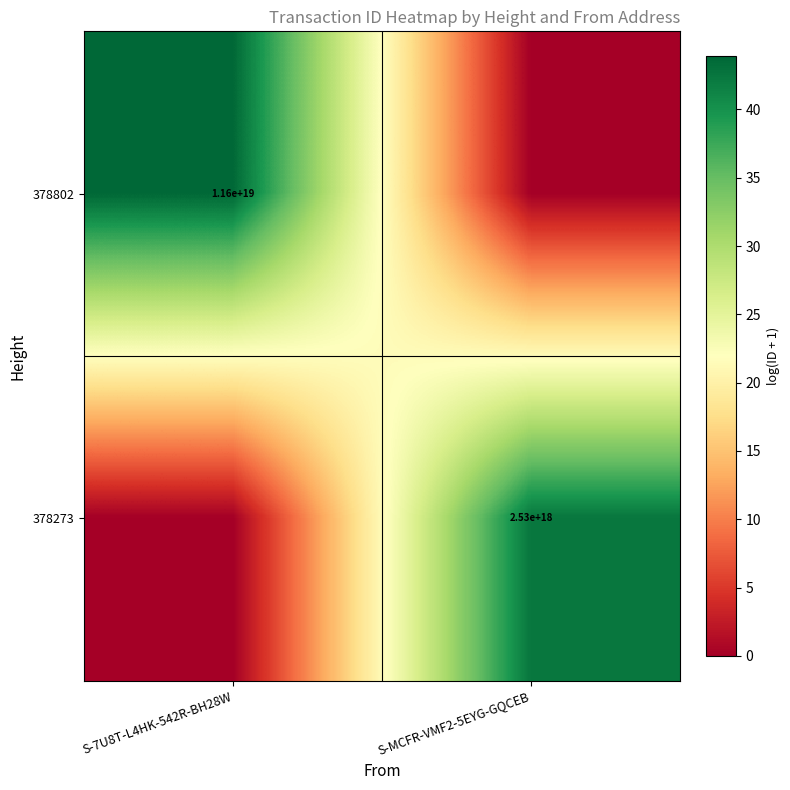

Is the value of 378802 at S-7U8T-L4HK-542R-BH28W greater than the value of 378273 at S-MCFR-VMF2-5EYG-GQCEB?

Yes